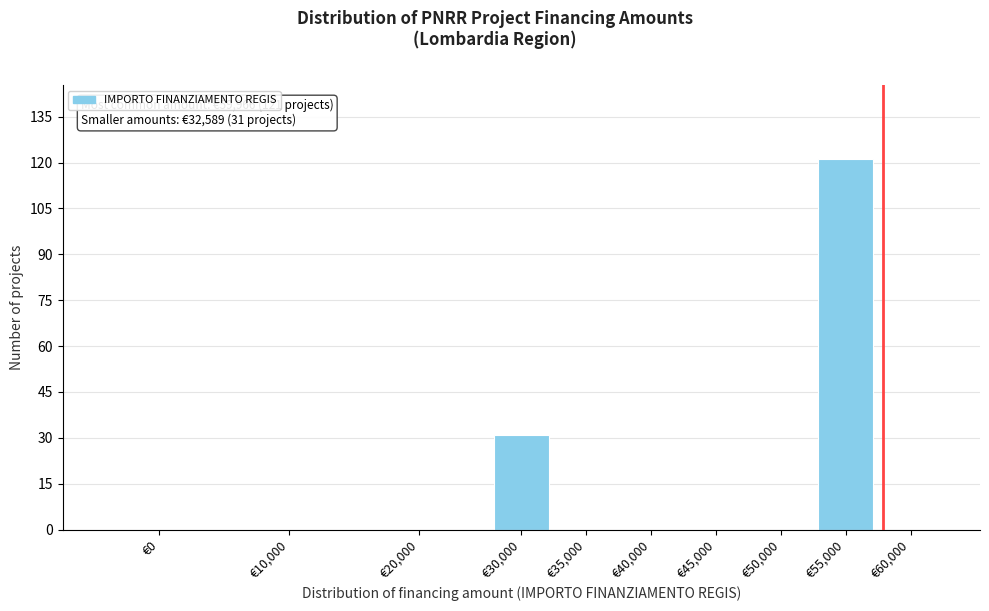

Reading left to right, what are all the values shown in this chart?

€0=0	€10,000=0	€20,000=0	€30,000=31	€35,000=0	€40,000=0	€45,000=0	€50,000=0	€55,000=121	€60,000=0